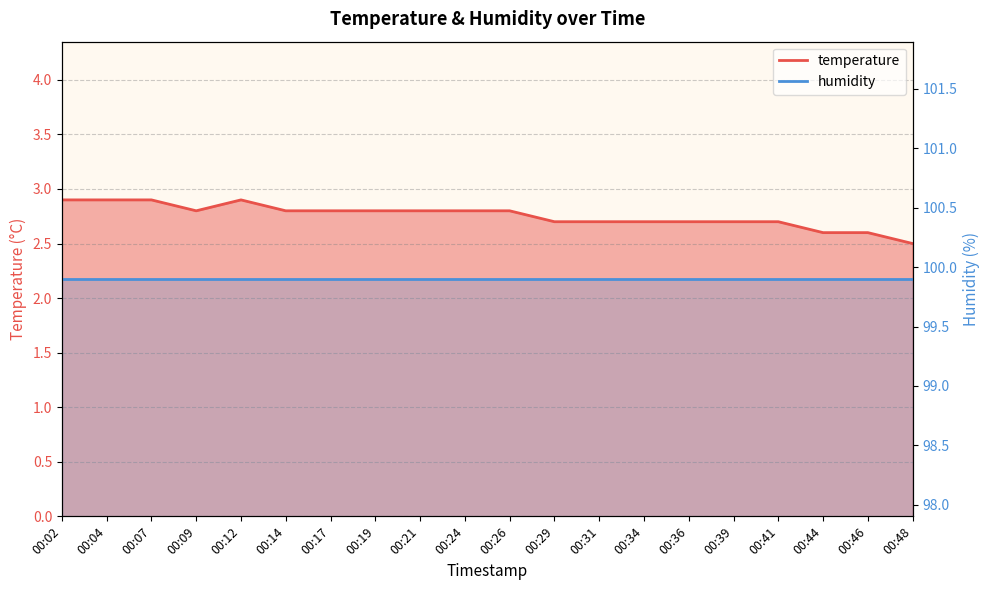

Reading left to right, extract all data points from this chart.

00:02=2.9	00:04=2.9	00:07=2.9	00:09=2.8	00:12=2.9	00:14=2.8	00:17=2.8	00:19=2.8	00:21=2.8	00:24=2.8	00:26=2.8	00:29=2.7	00:31=2.7	00:34=2.7	00:36=2.7	00:39=2.7	00:41=2.7	00:44=2.6	00:46=2.6	00:48=2.5